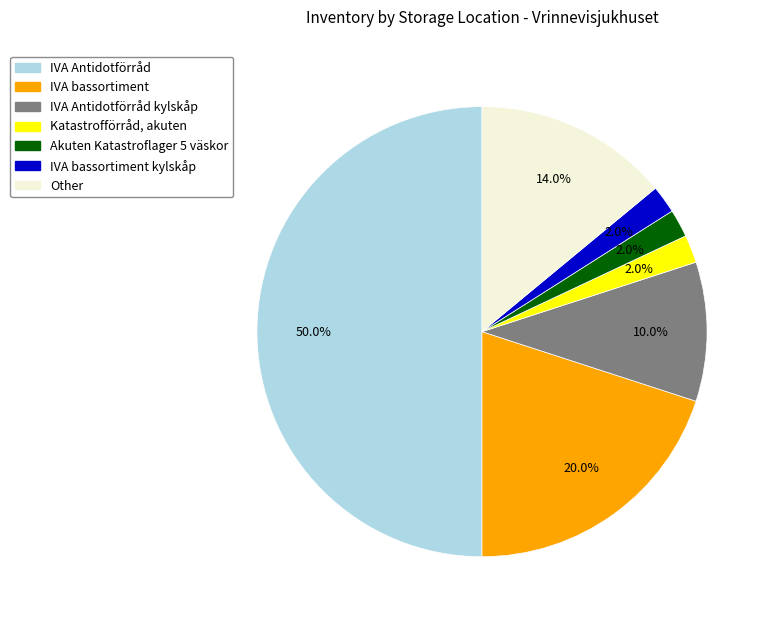

Count the number of slices in the pie.

7